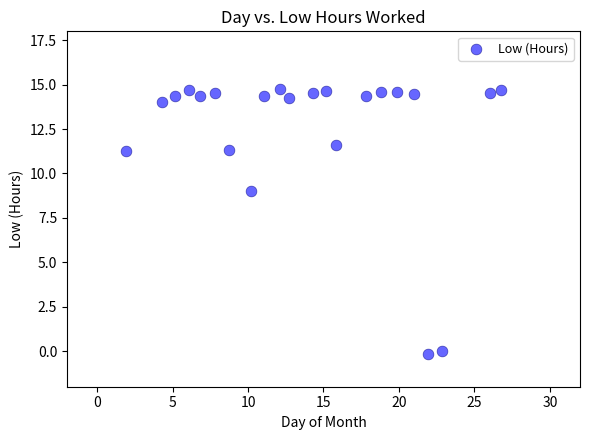

What Y value in the scatter plot is closest to 7?

9.0